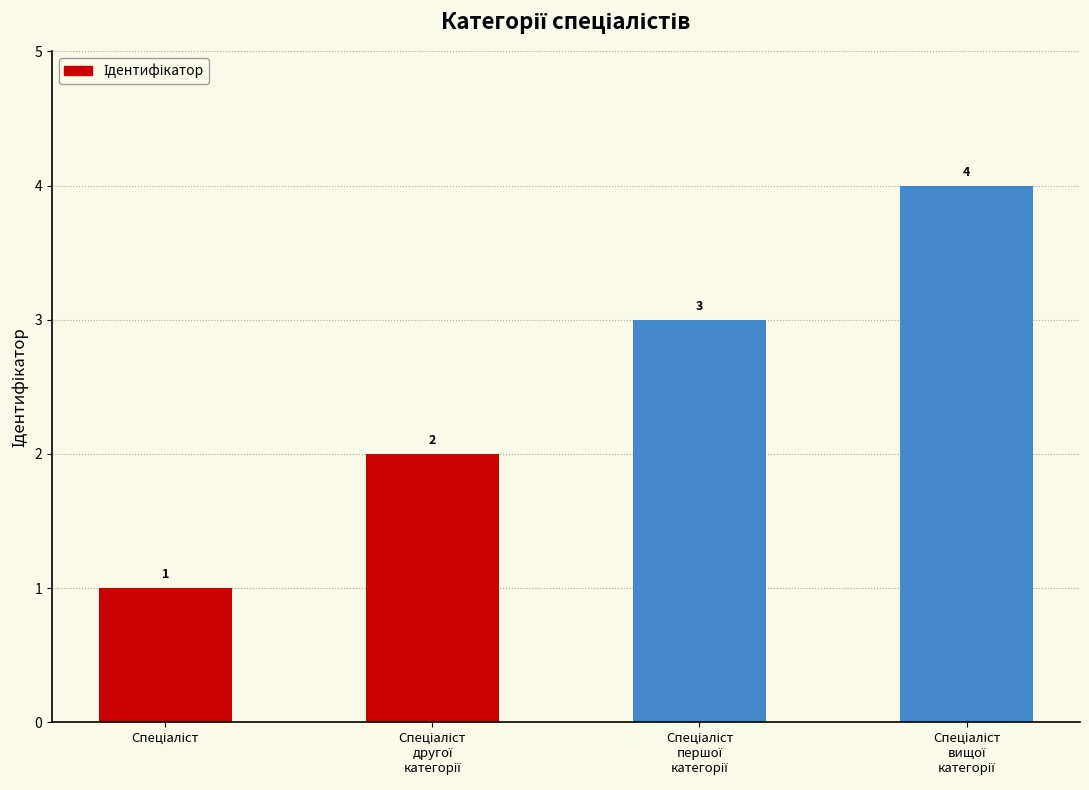

What is the value of the 2nd bar from the left?

2